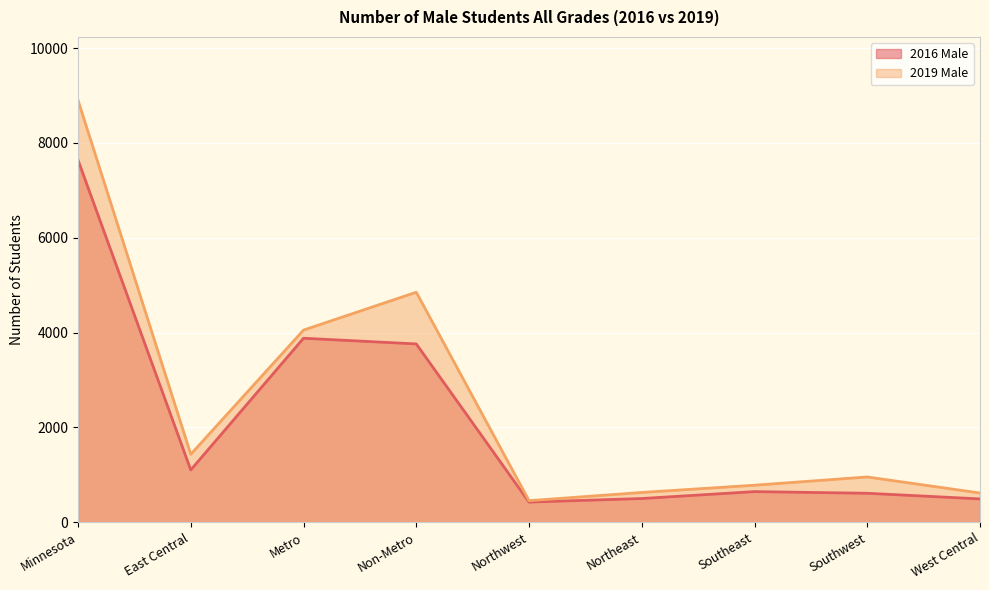

What is the value of the 2016 Male point at the 6th from the left?

497